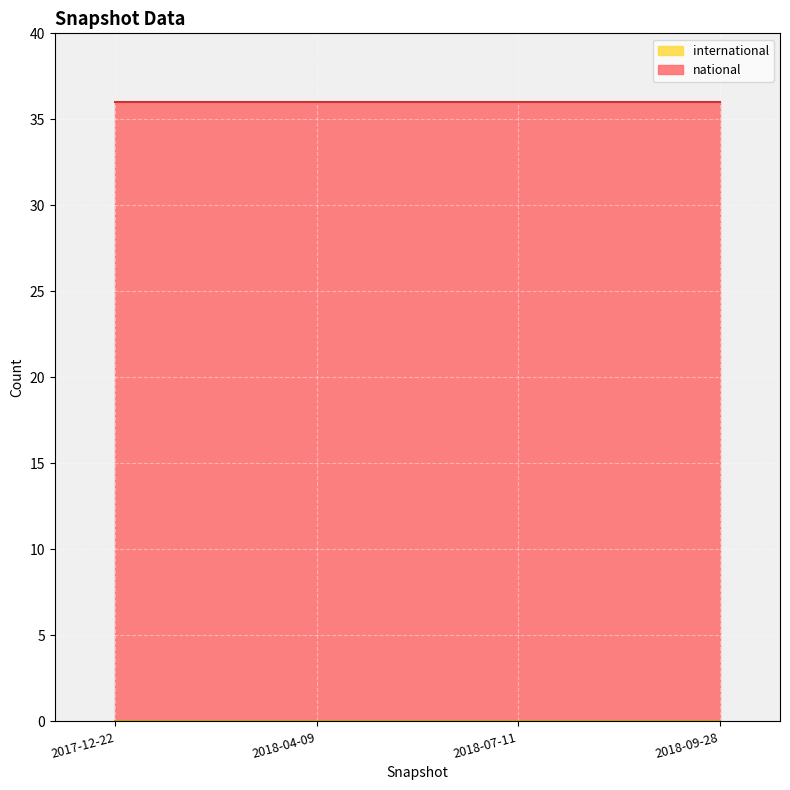

At which category is the sum across all series the highest?

2017-12-22